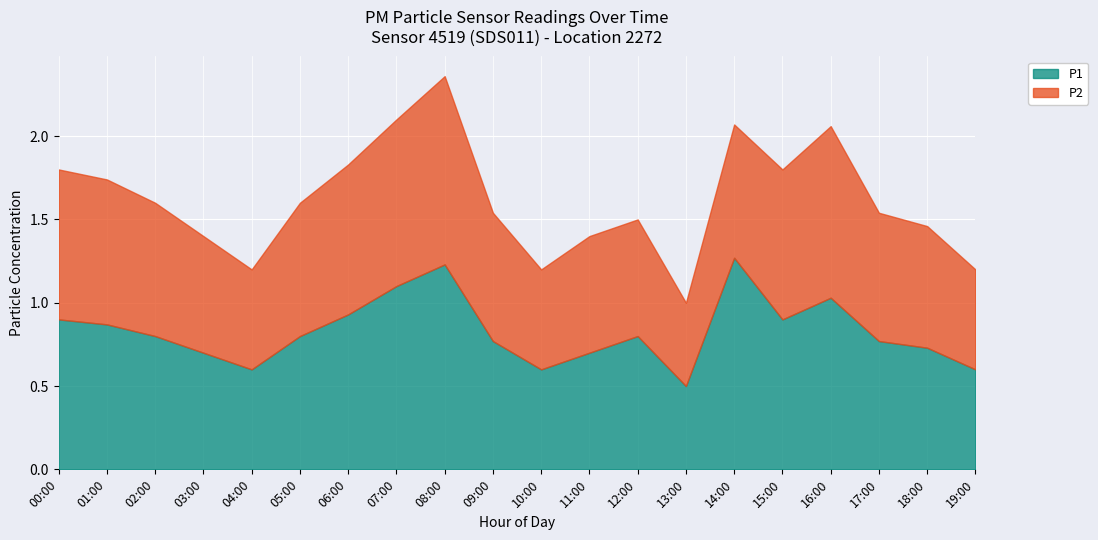

True or false: P2 has more than 0 interior local peaks.

True